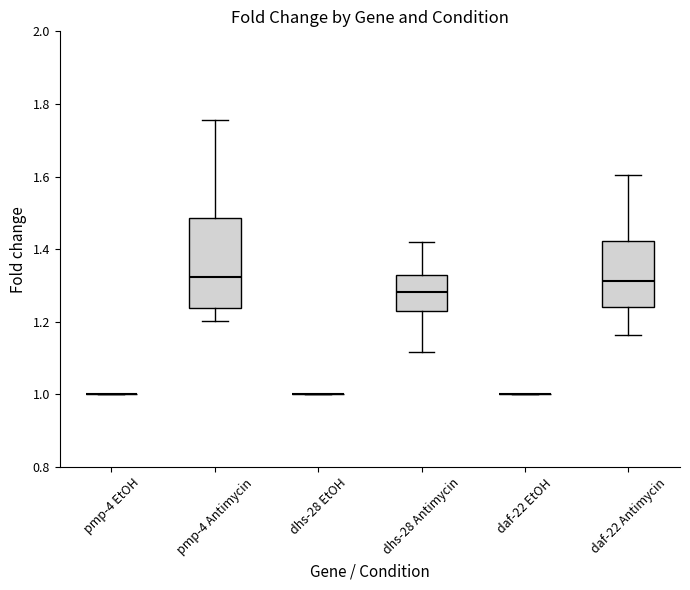

Where does the median line of the box for pmp-4 Antimycin sit on the y-axis? The values are not printed on the chart, so give them approximately, as read against the axis.

1.32